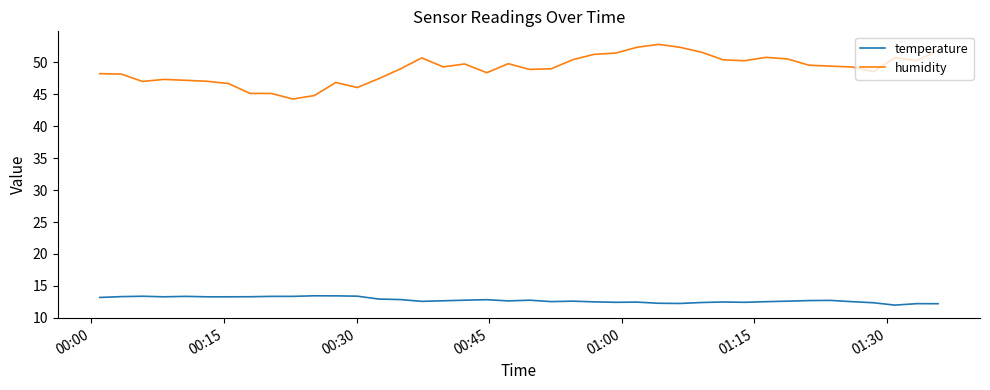

What is the difference between the maximum and minimum values in the temperature series?

1.5